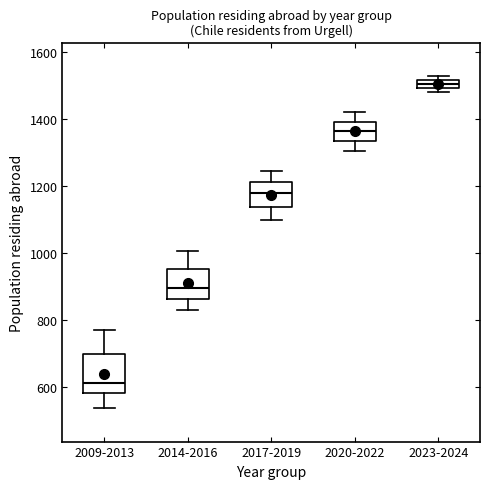

Comparing the boxes themselves (not the whiskers), which one is the tallest?

2009-2013